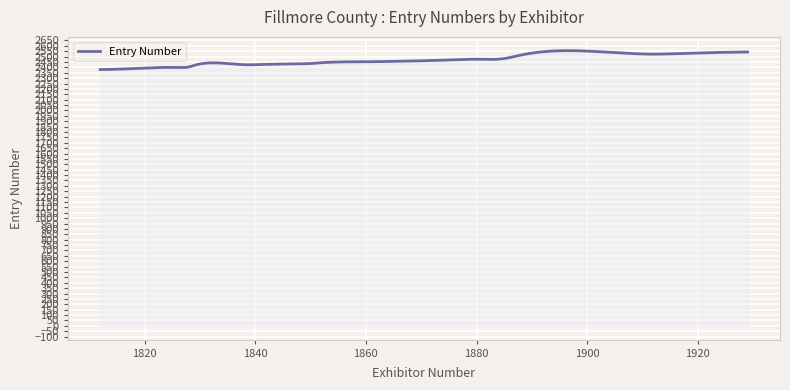

Count the number of data series in this chart.

1